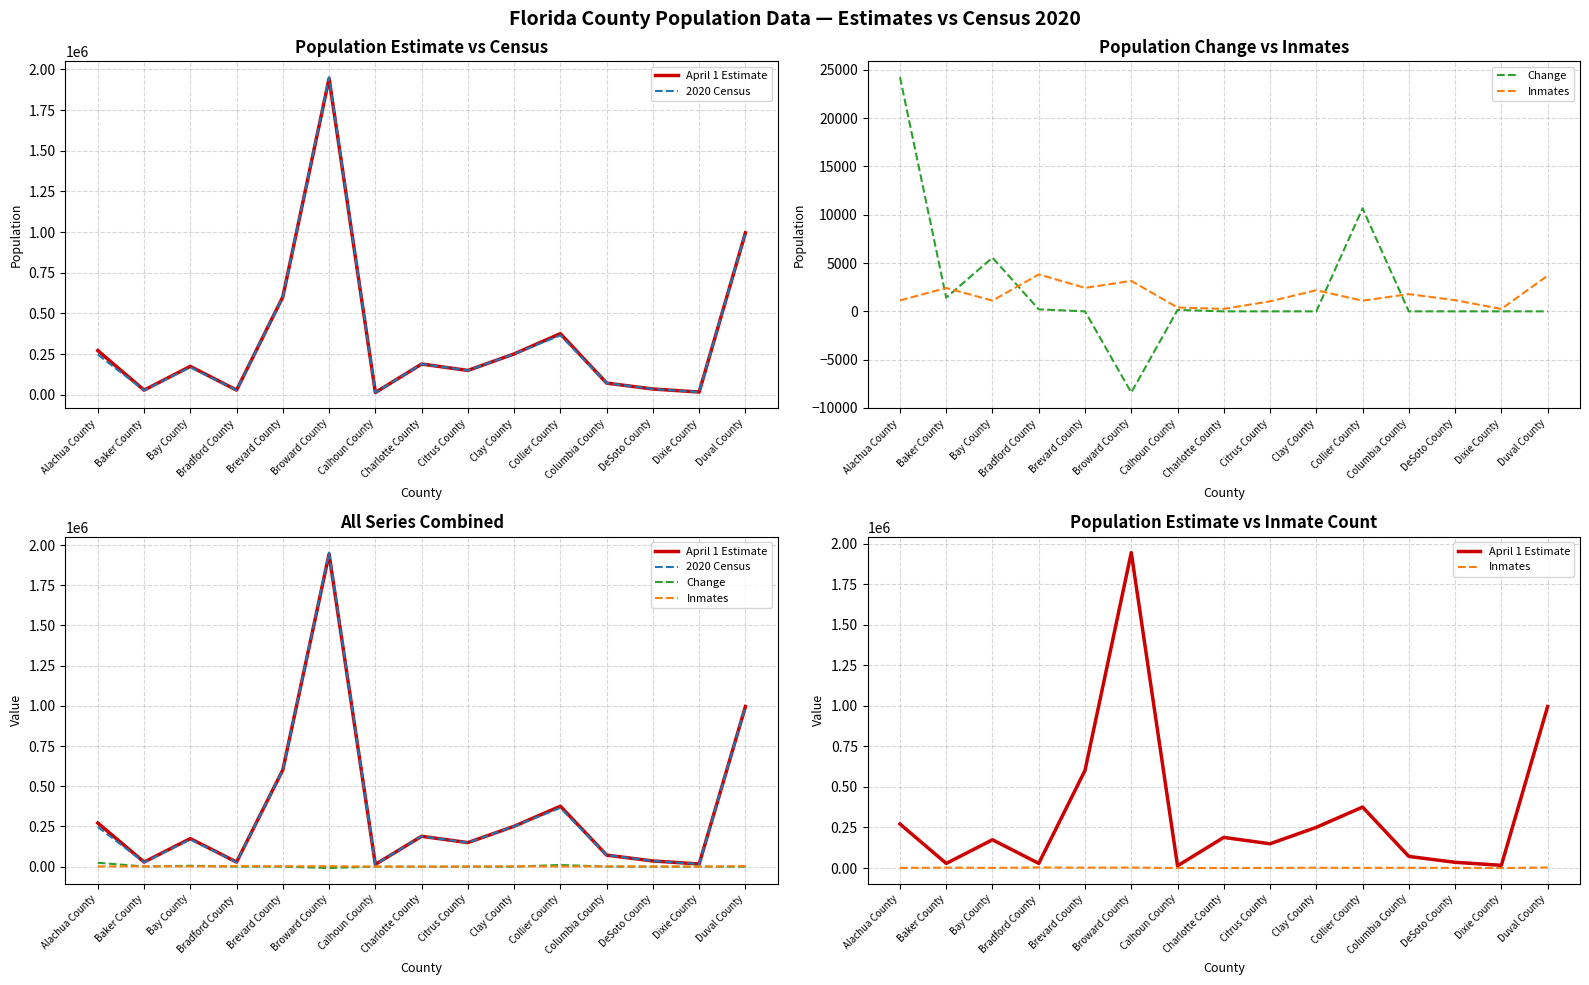

What is the average value of the 2020 Census series?

340979